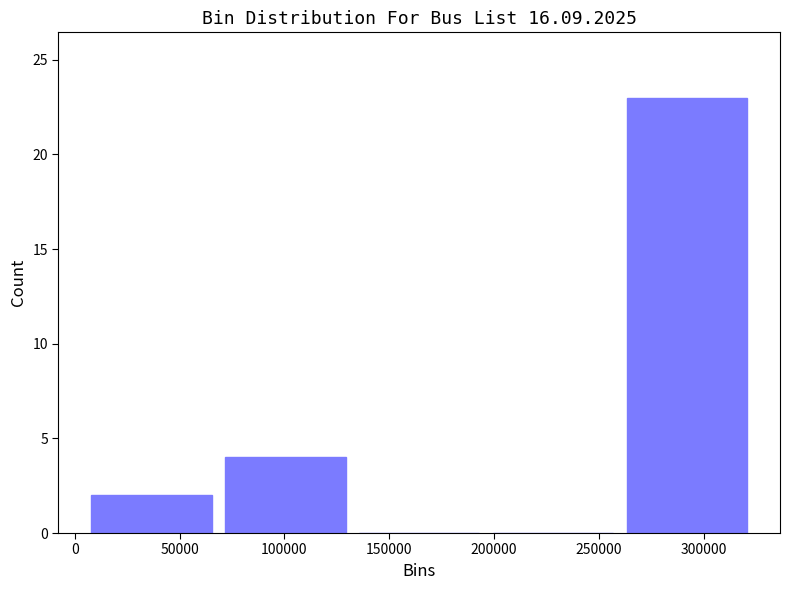

Reading left to right, list every bar in this chart as the range it spans on the x-axis followed by its height. Neither the bar edges nor the heights are printed on the chart, so give them approximately, as read against the axes.

5000 to 70000: 2
70000 to 130000: 4
130000 to 195000: 0
195000 to 260000: 0
260000 to 325000: 23